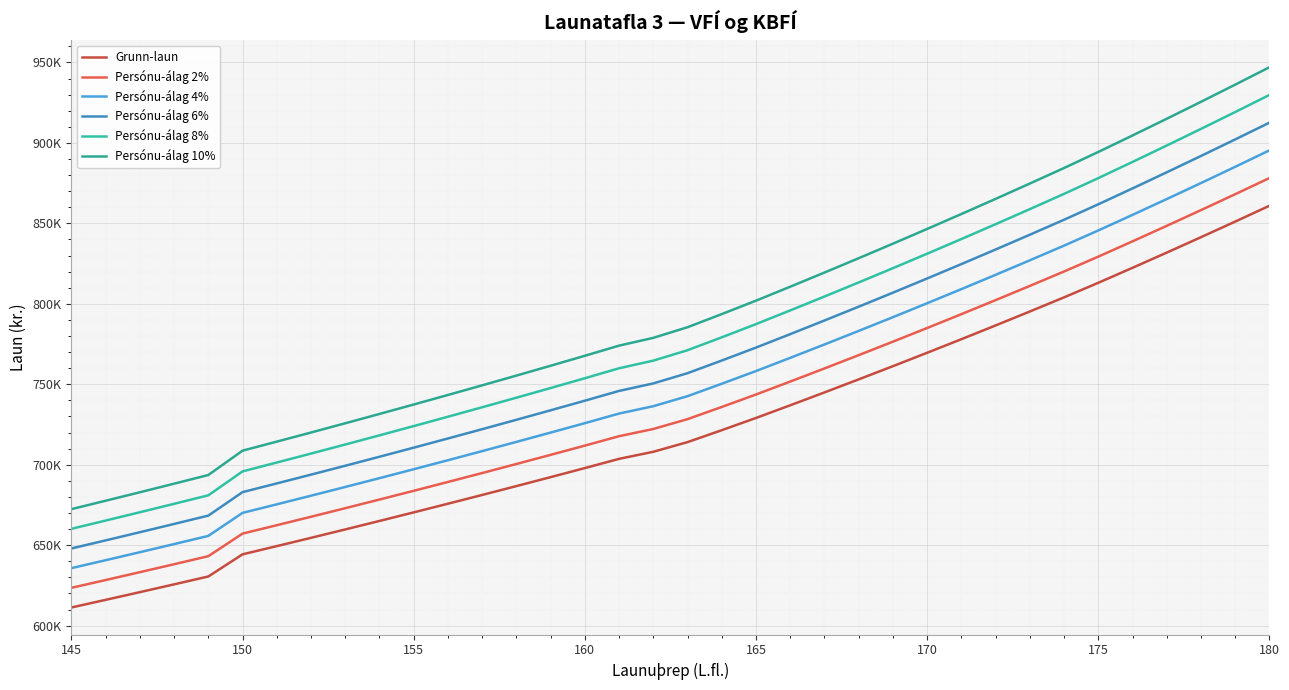

Does the chart display data point markers on the line(s)?

No